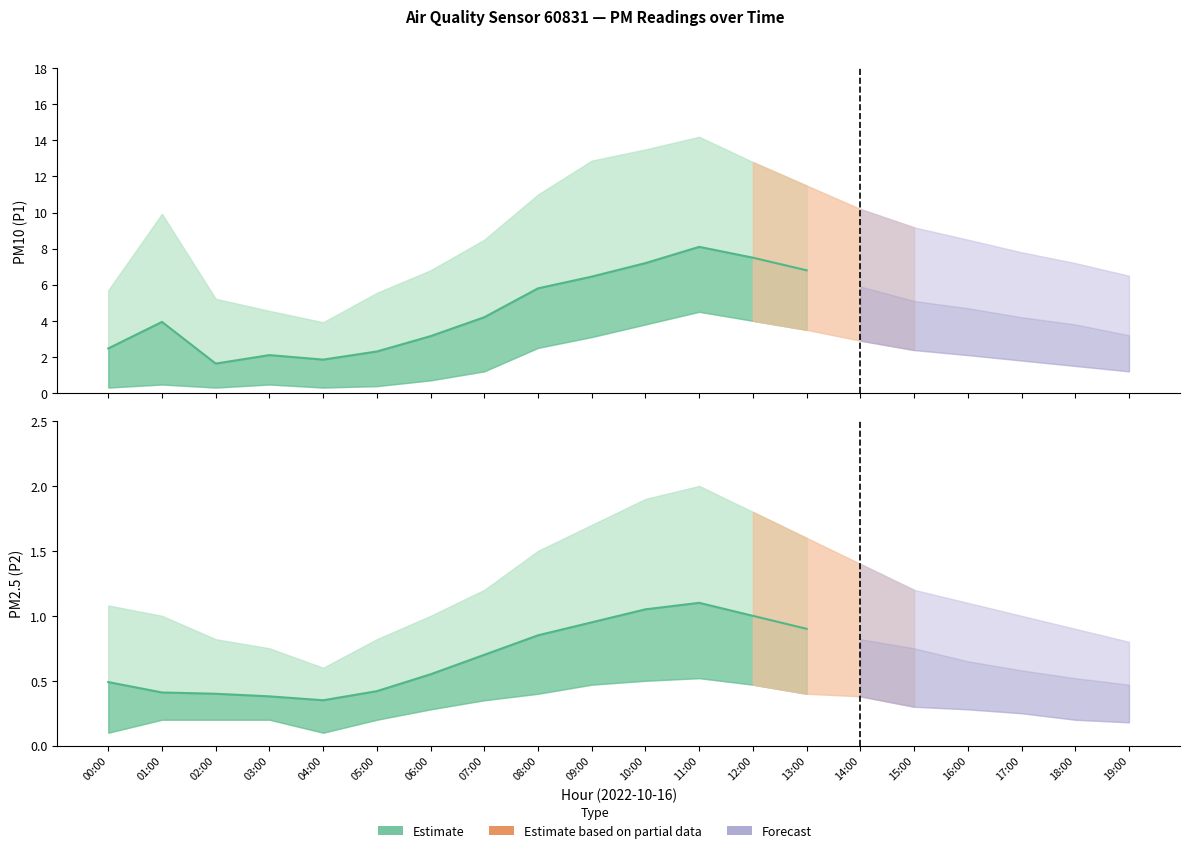

Does the chart display data point markers on the line(s)?

No